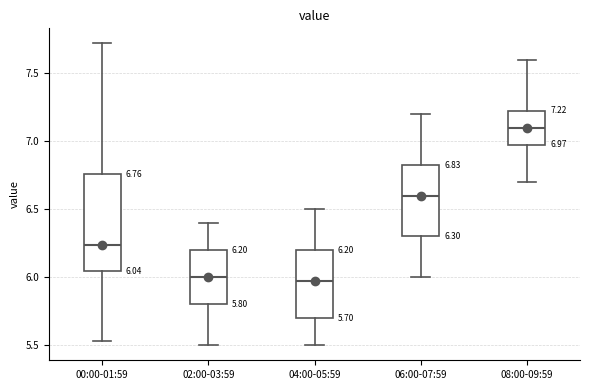

Comparing the boxes themselves (not the whiskers), which one is the tallest?

00:00-01:59